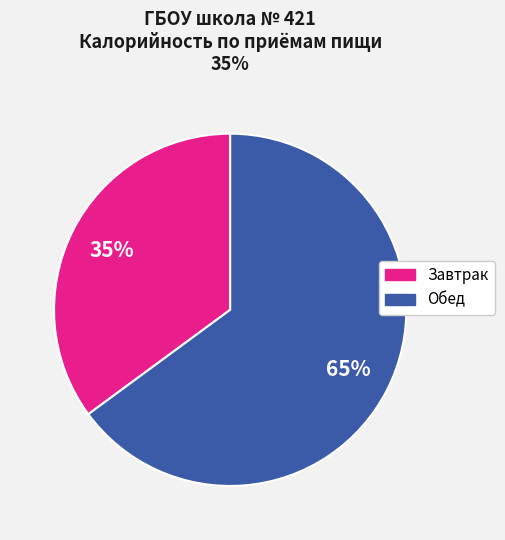

Does any single category account for the majority?

Yes